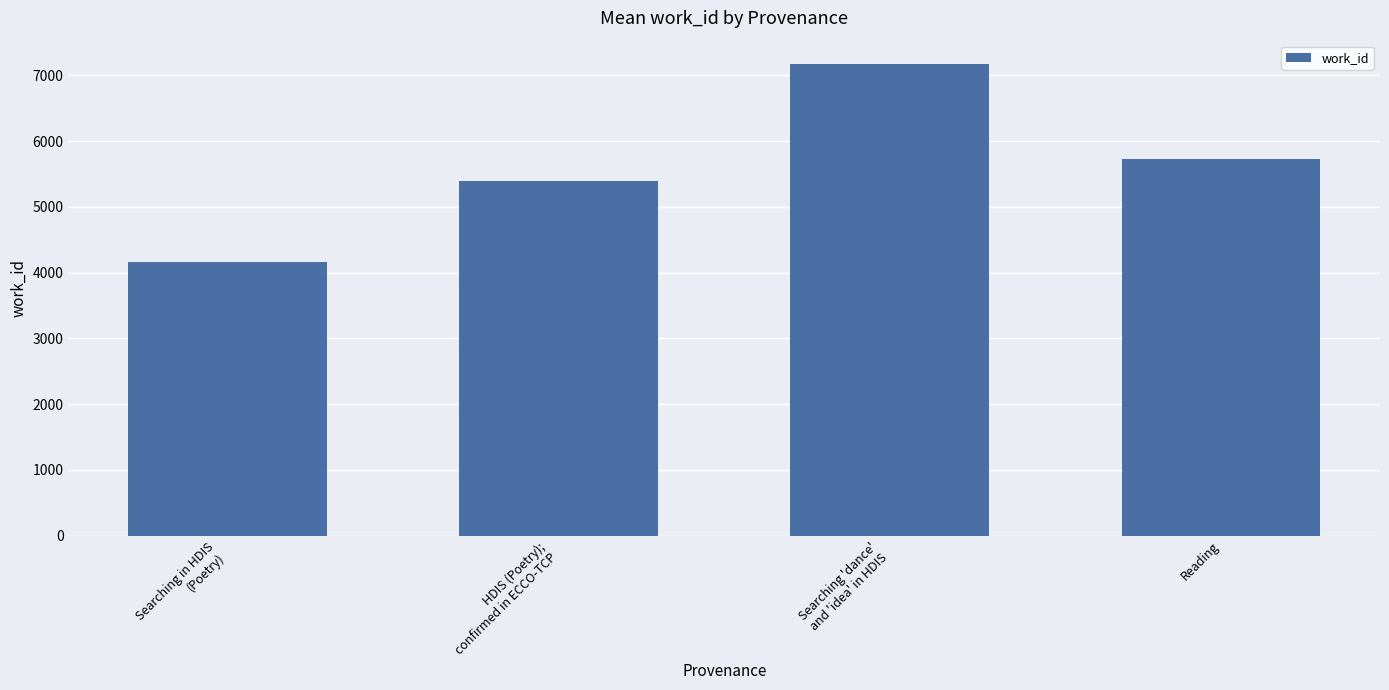

What is the value of the 2nd bar from the left?

5399.0